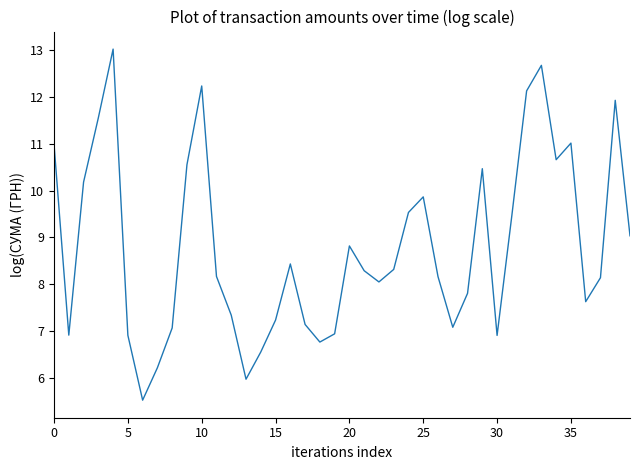

What is the maximum value shown in the chart?

13.0